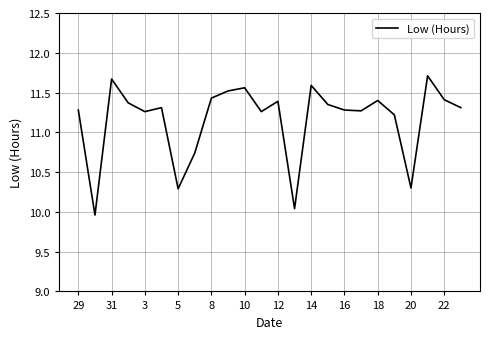

What is the greatest value displayed?

11.7